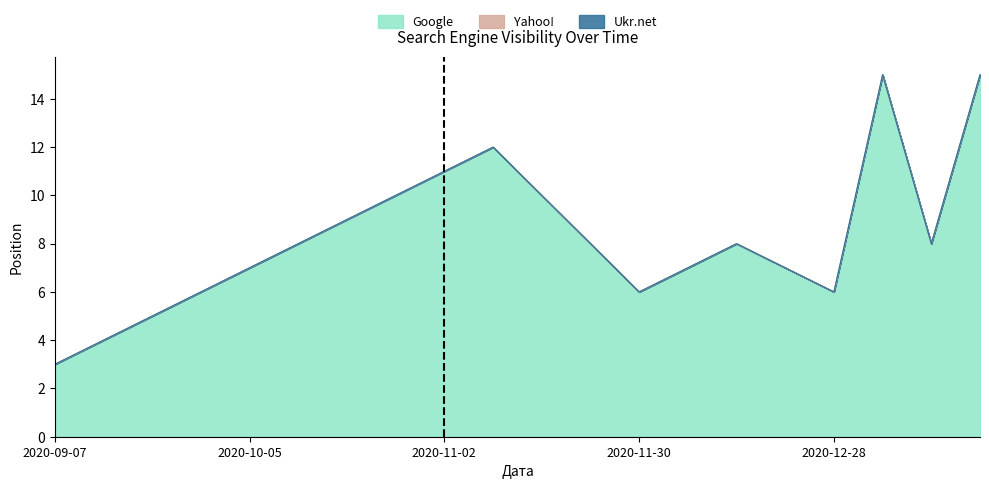

List the series in order of their peak value, highest first.

Google, Yahoo!, Ukr.net